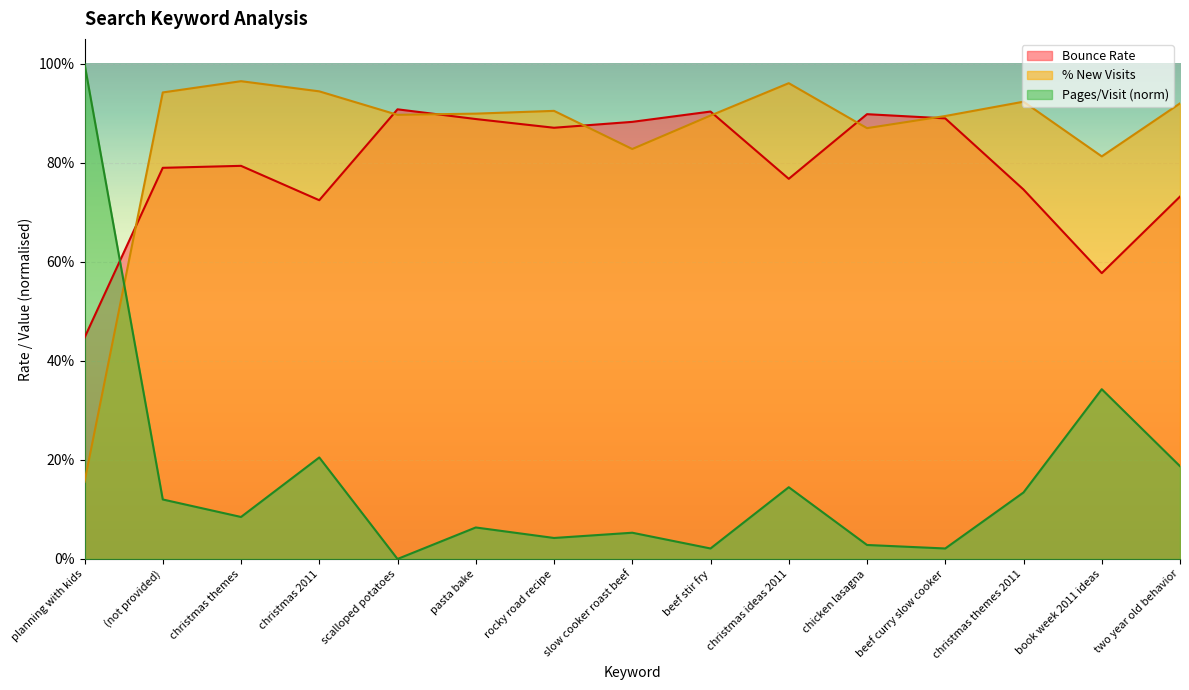

Which category has the lowest value across all series?

scalloped potatoes